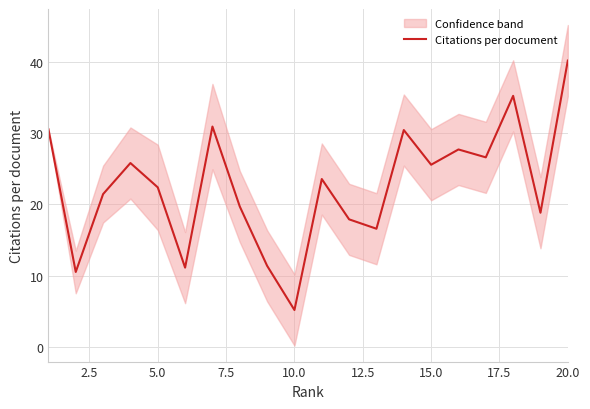

How many interior local peaks (higher than both neighbors) does the data have?

6